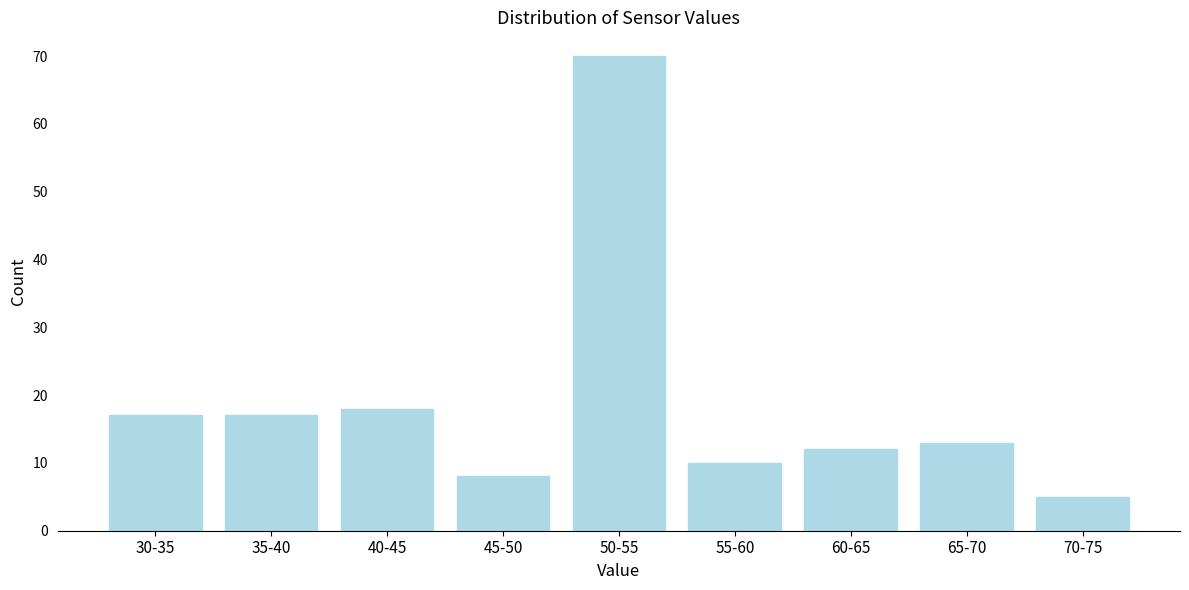

Reading left to right, transcribe all the data shown in this chart.

17	17	18	8	70	10	12	13	5